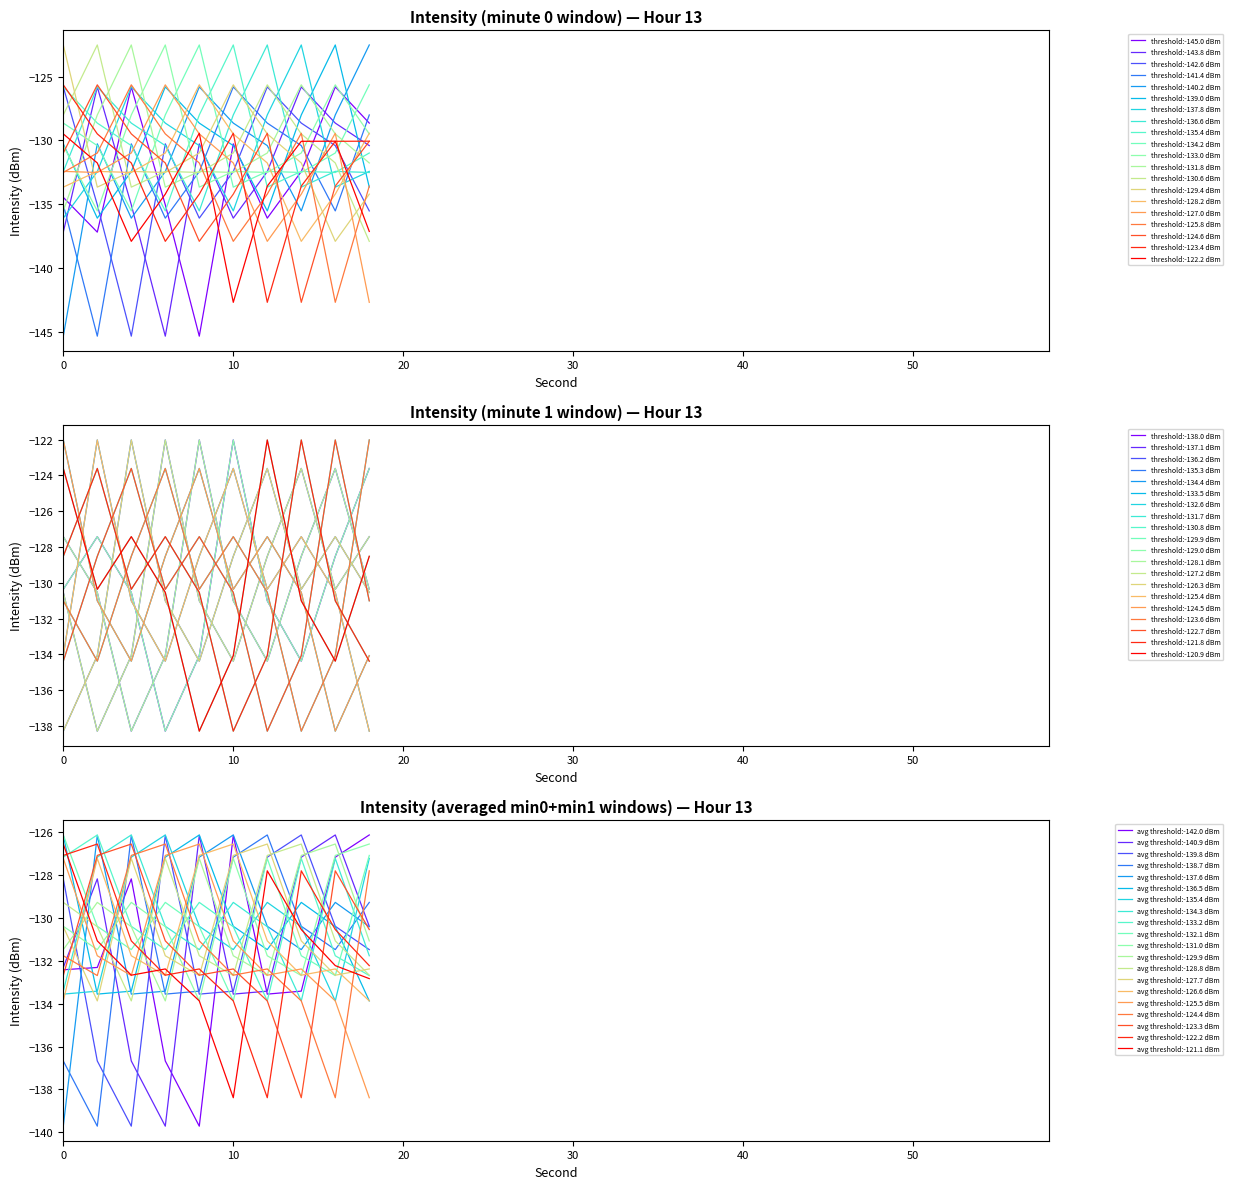

Which has a higher value, 9 or 29?

29